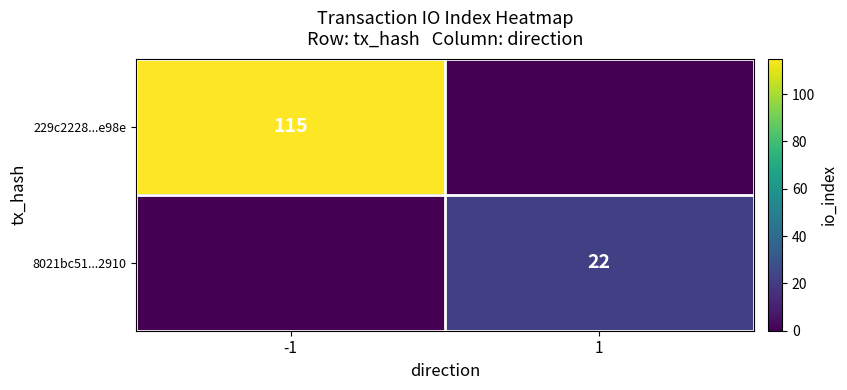

The 8021bc51...2910 series shows 8 at 1. True or false?

False